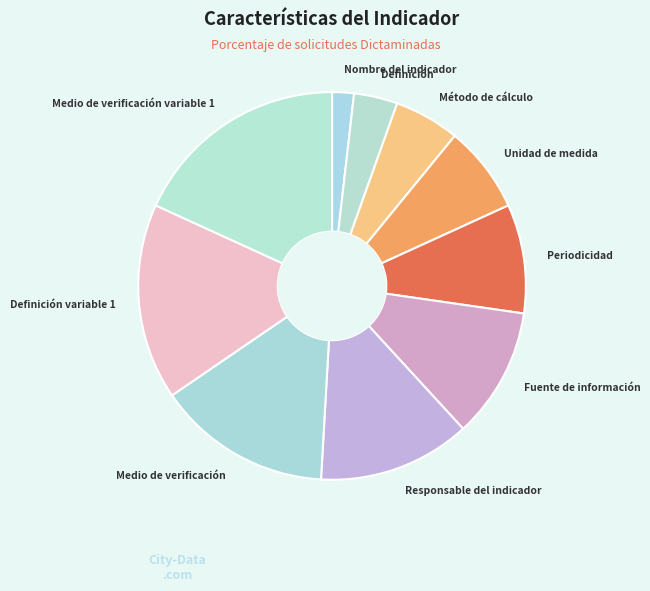

Do Periodicidad and Medio de verificación together represent more than half of the pie?

No